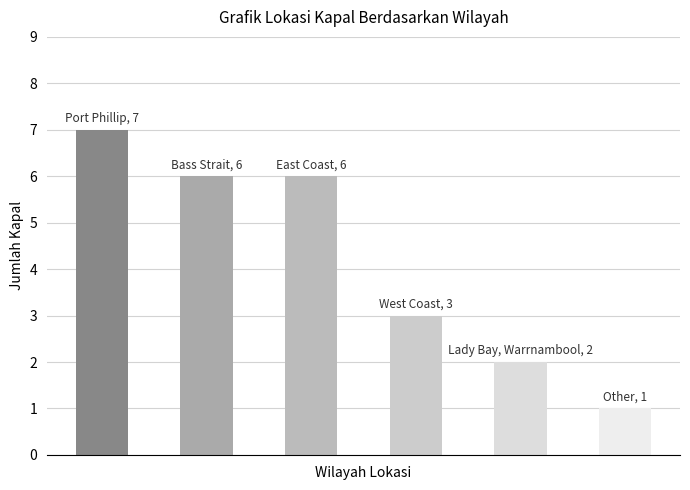

What is the label of the 4th bar from the left?

West Coast